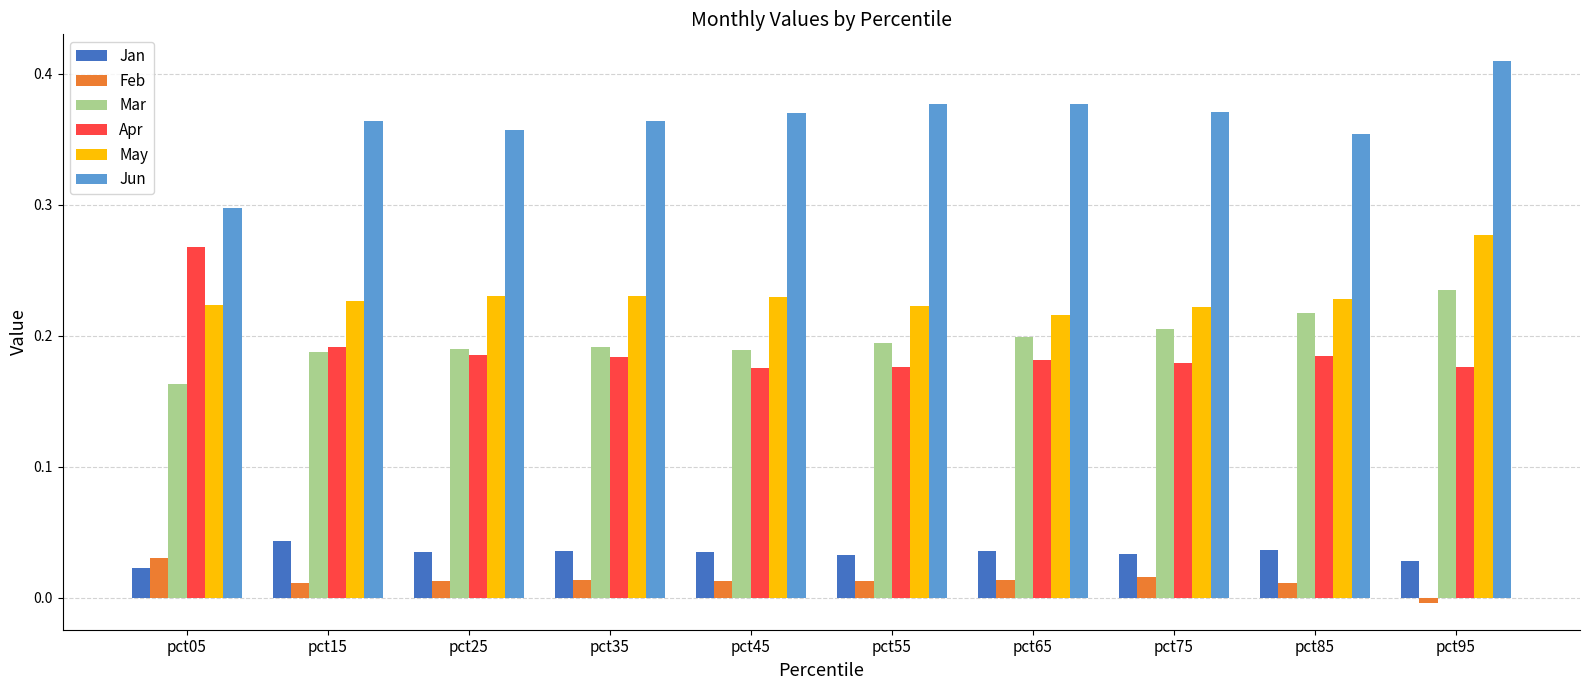

Is it true that Apr equals 0.2 at pct55?

True